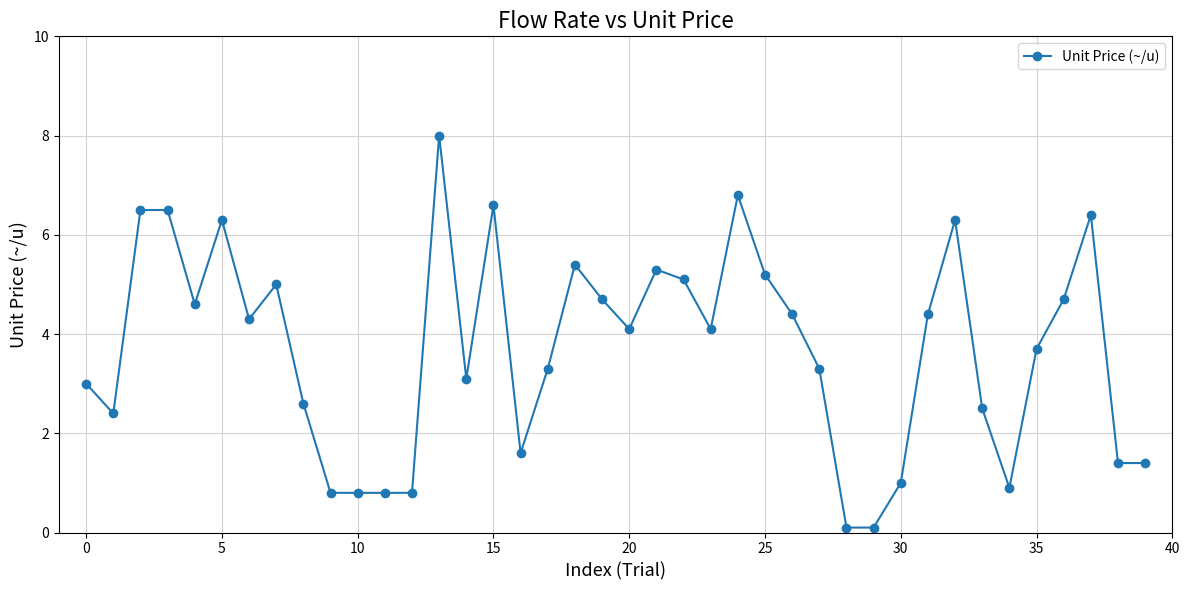

What is the greatest value displayed?

8.0